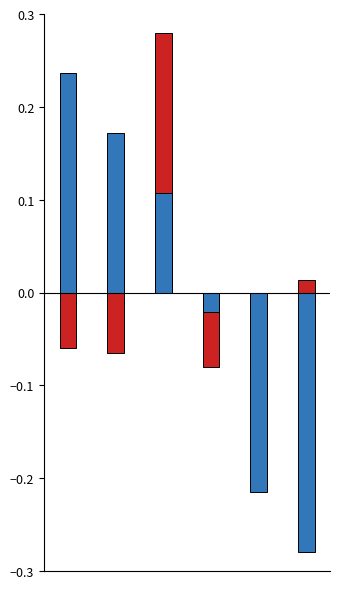

Which category has the highest value in the Cena series?

2